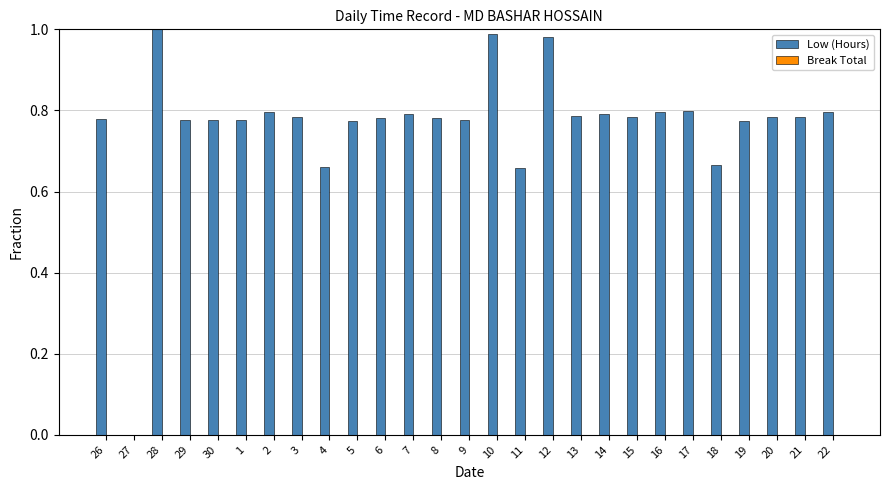

Is it true that the value at 15 is 0.8?

True